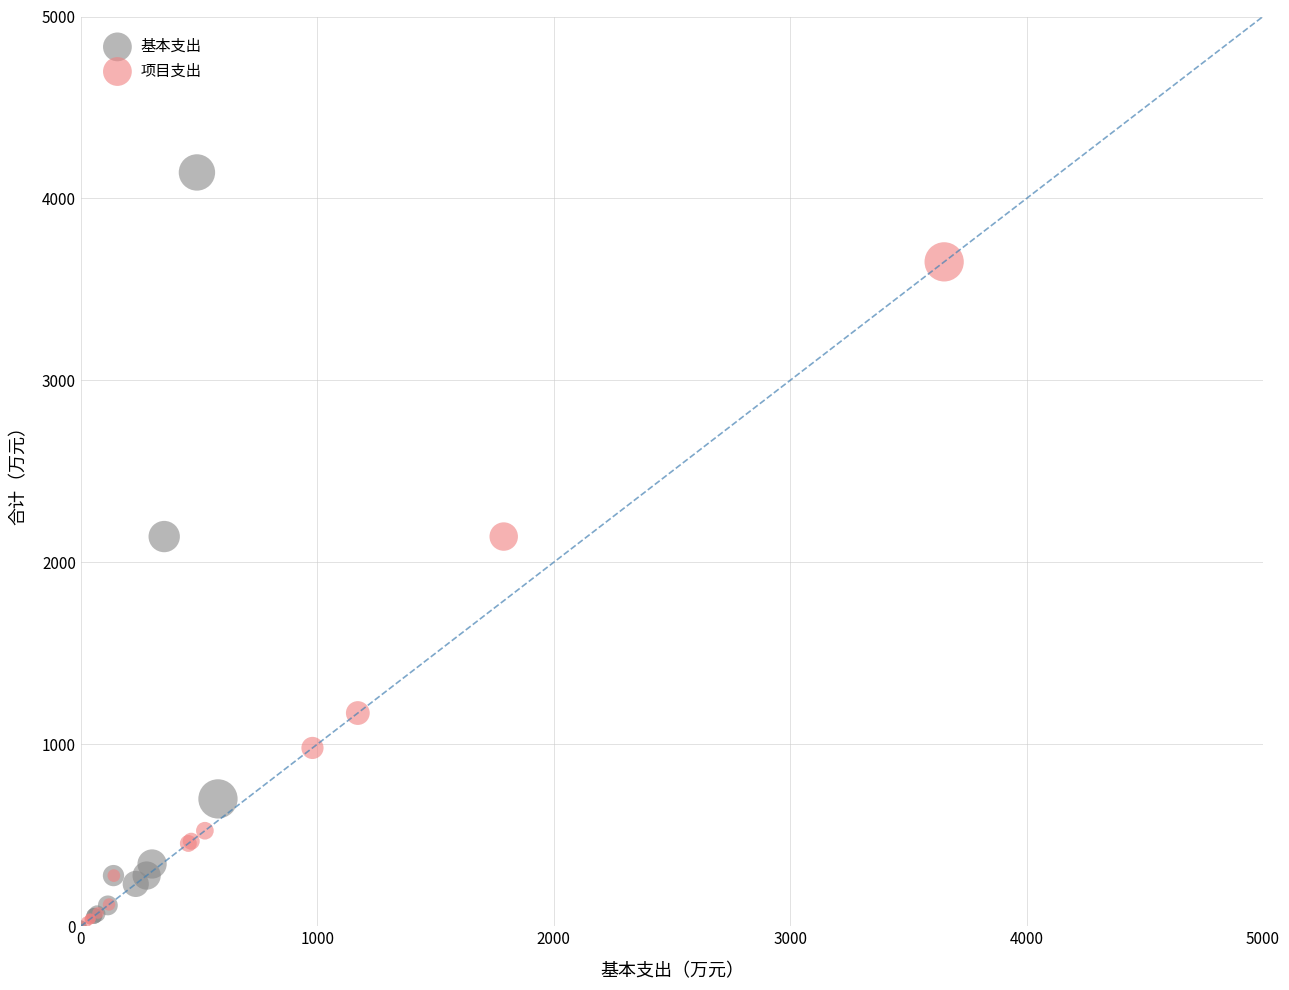

Which series reaches the maximum Y coordinate?

基本支出